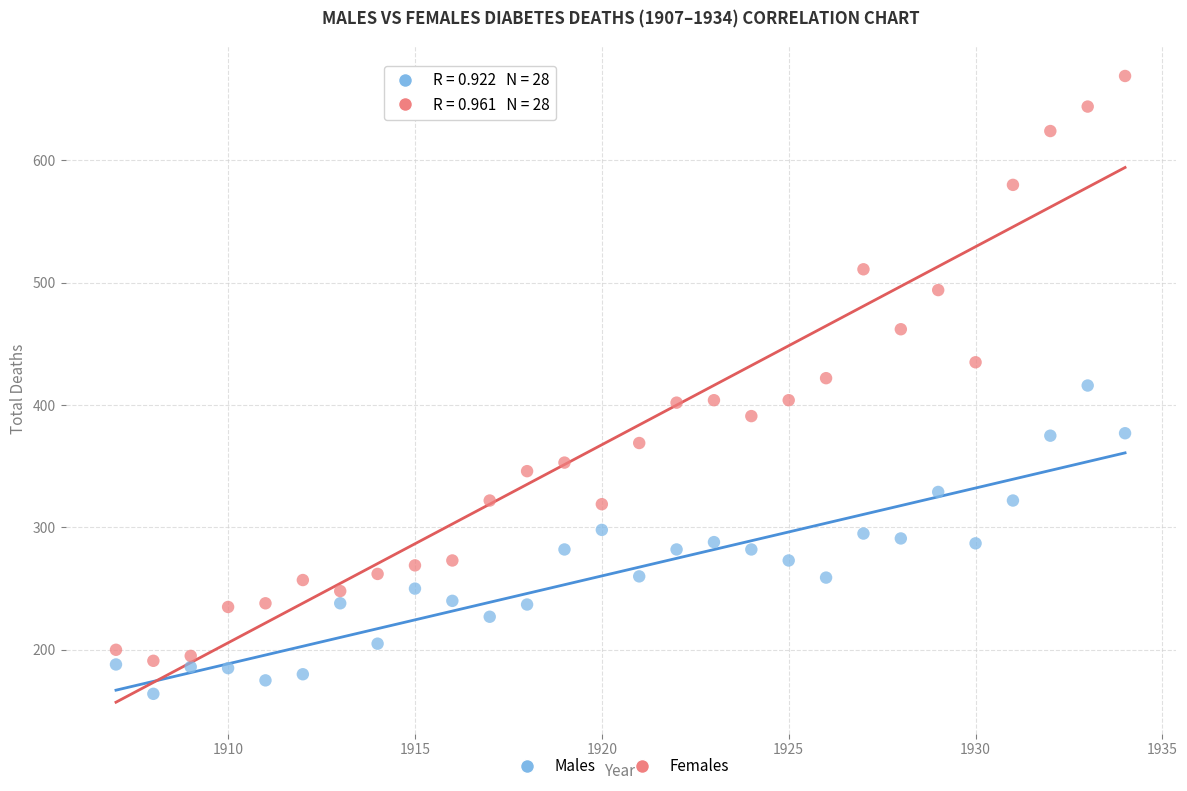

Across all data points, what is the range of X values (max minus min)?

27